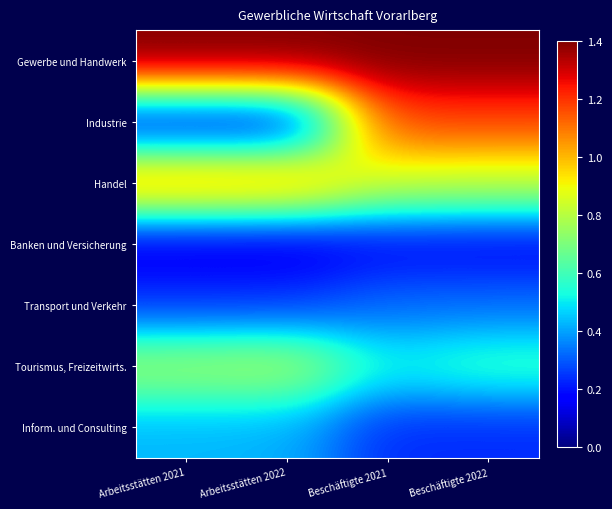

Reading left to right, transcribe all the data shown in this chart.

Gewerbe und Handwerk: Arbeitsstätten 2021=1.4	Arbeitsstätten 2022=1.4	Beschäftigte 2021=1.4	Beschäftigte 2022=1.4
Industrie: Arbeitsstätten 2021=0.2	Arbeitsstätten 2022=0.1	Beschäftigte 2021=1.2	Beschäftigte 2022=1.2
Handel: Arbeitsstätten 2021=1.1	Arbeitsstätten 2022=1.1	Beschäftigte 2021=0.8	Beschäftigte 2022=0.8
Banken und Versicherung: Arbeitsstätten 2021=0.1	Arbeitsstätten 2022=0.1	Beschäftigte 2021=0.2	Beschäftigte 2022=0.2
Transport und Verkehr: Arbeitsstätten 2021=0.2	Arbeitsstätten 2022=0.3	Beschäftigte 2021=0.3	Beschäftigte 2022=0.3
Tourismus, Freizeitwirts.: Arbeitsstätten 2021=0.8	Arbeitsstätten 2022=0.8	Beschäftigte 2021=0.5	Beschäftigte 2022=0.6
Inform. und Consulting: Arbeitsstätten 2021=0.4	Arbeitsstätten 2022=0.4	Beschäftigte 2021=0.2	Beschäftigte 2022=0.2